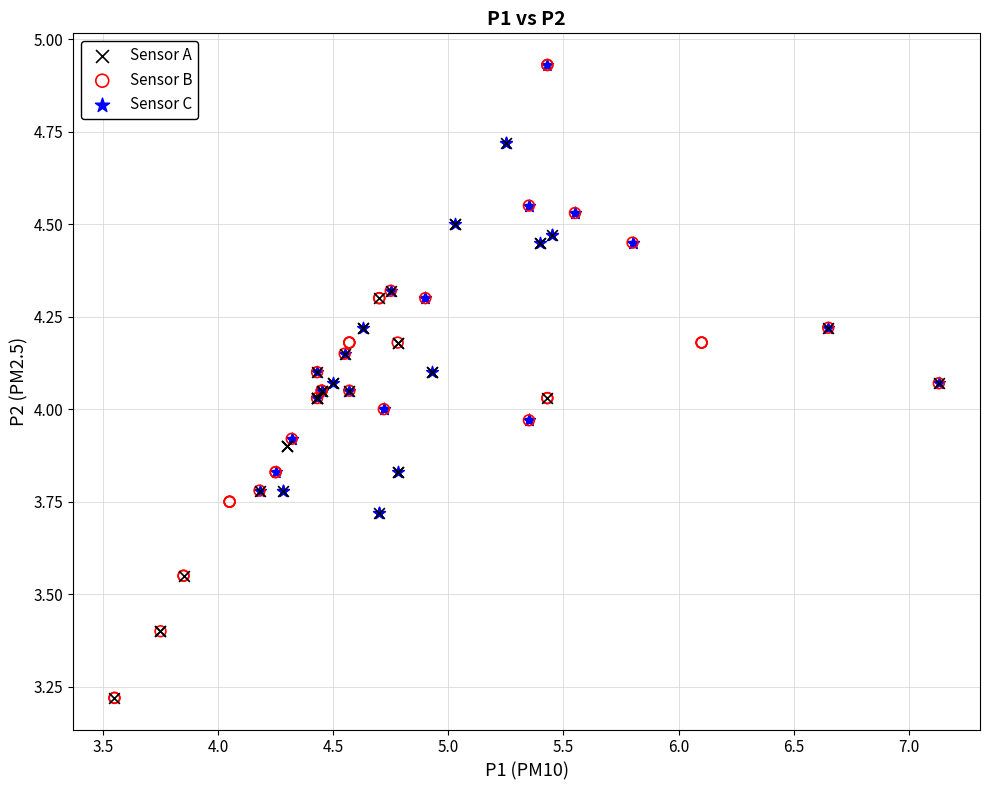

Which series has the largest Y range (max minus min)?

Sensor B